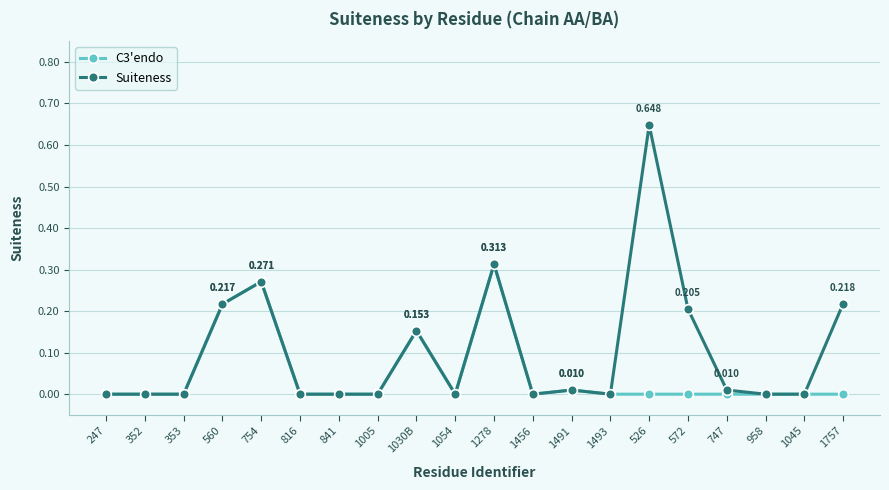

How many series are shown in this chart?

2